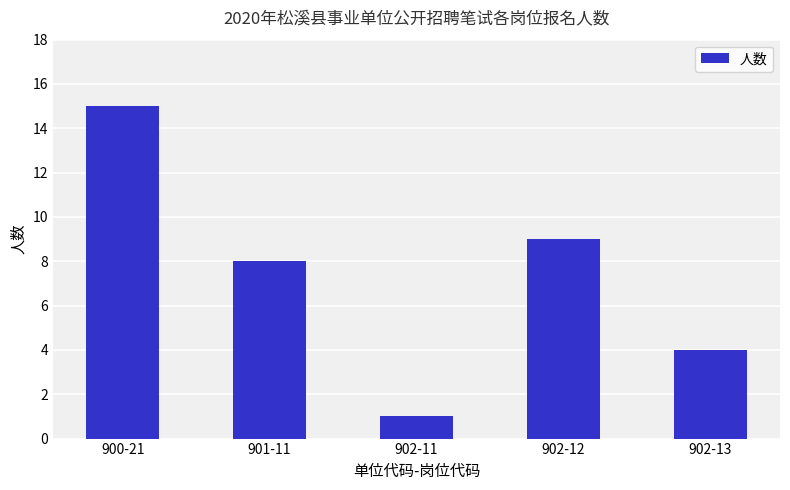

How many bars are there in total?

5